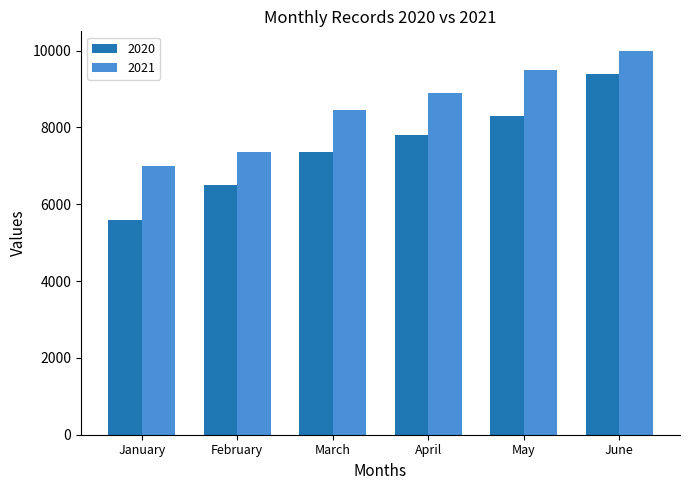

Reading left to right, transcribe all the data shown in this chart.

2020: January=5600	February=6500	March=7350	April=7800	May=8300	June=9400
2021: January=7000	February=7350	March=8460	April=8900	May=9500	June=10000